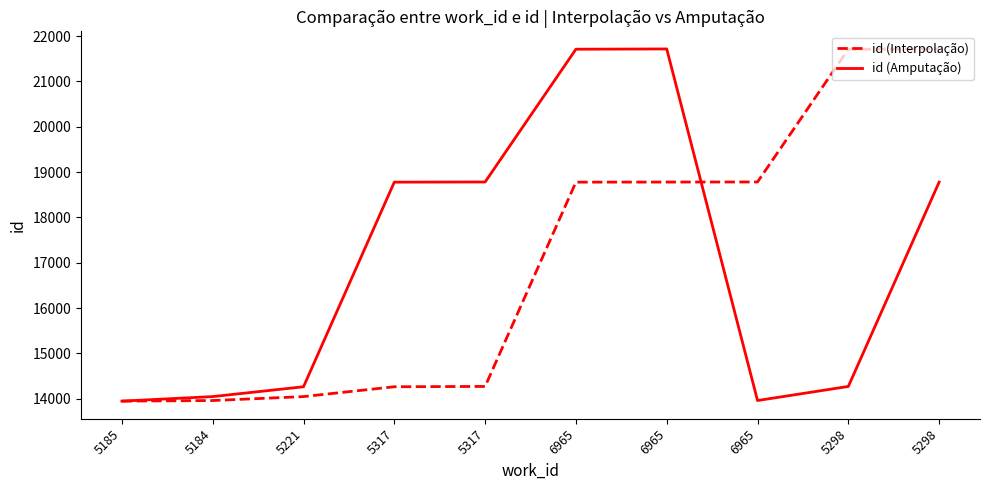

What is the maximum value shown in the chart?

21716